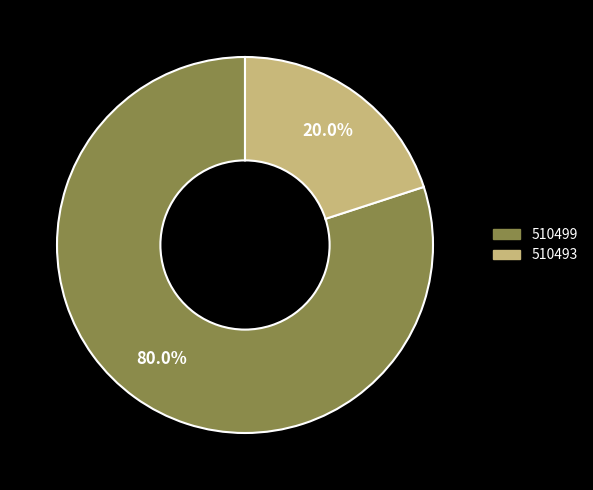

To the nearest percent, what is the difference between the 510499 and 510493 slice percentages?

60%